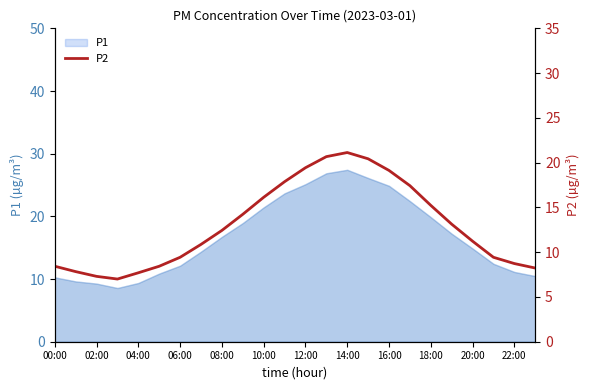

True or false: the data has more than 1 interior local peaks.

False